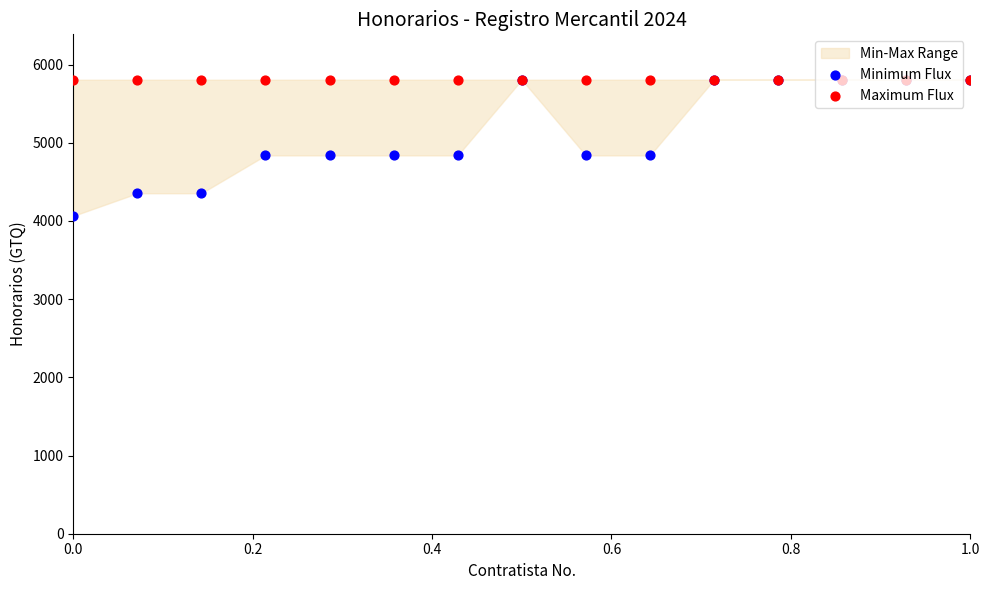

At how many categories does at least one series exceed 4295?

15